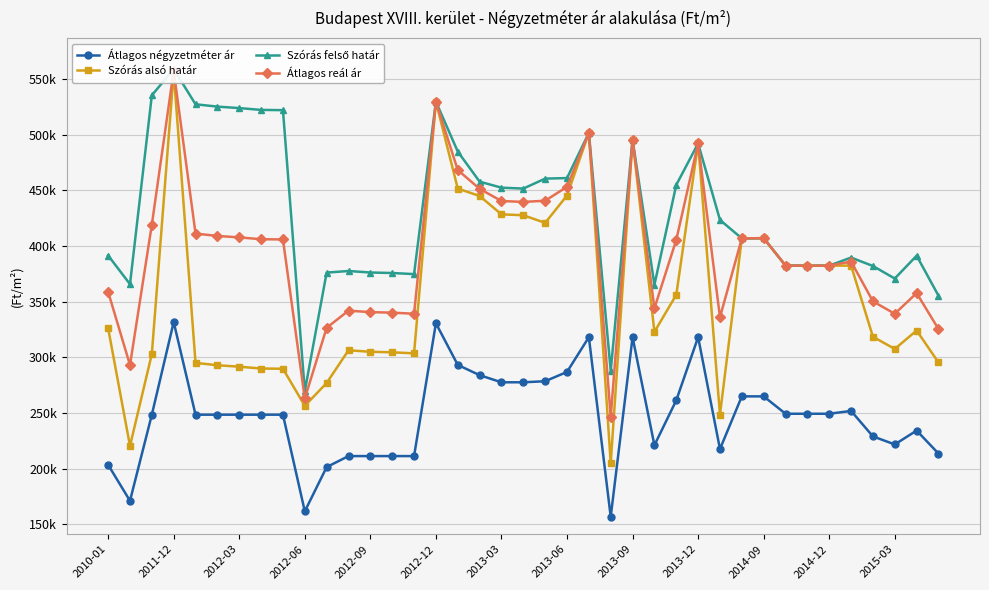

How many data points does each series have?

39